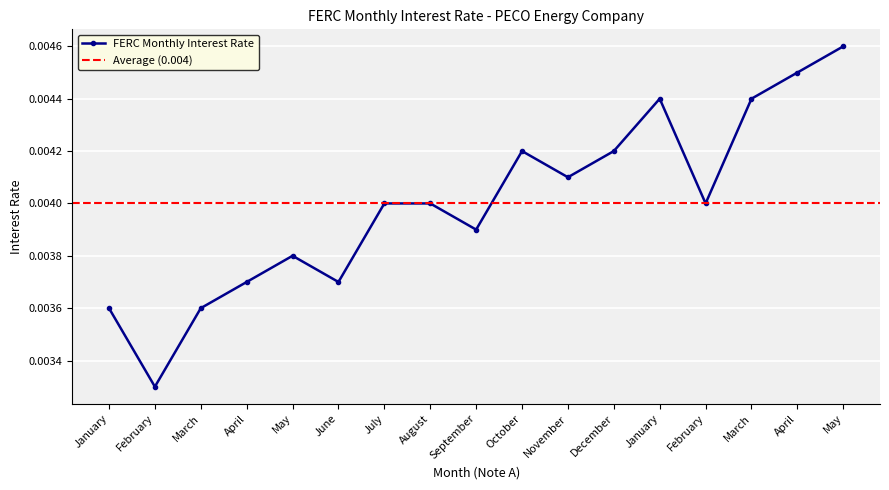

At which label is the value closest to 0?

February